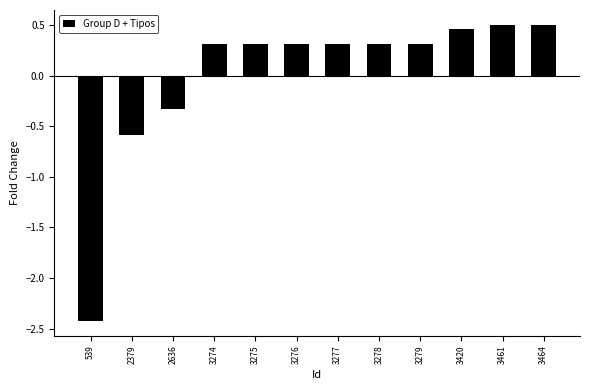

What is the difference between the second highest and second lowest values?

1.1